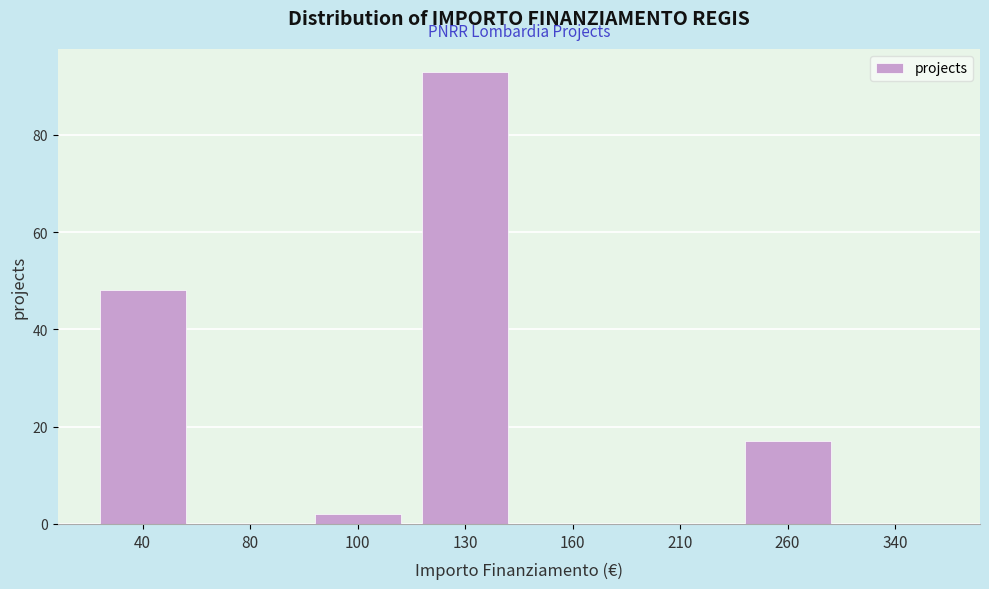

Reading left to right, extract all data points from this chart.

40=48	80=0	100=2	130=93	160=0	210=0	260=17	340=0